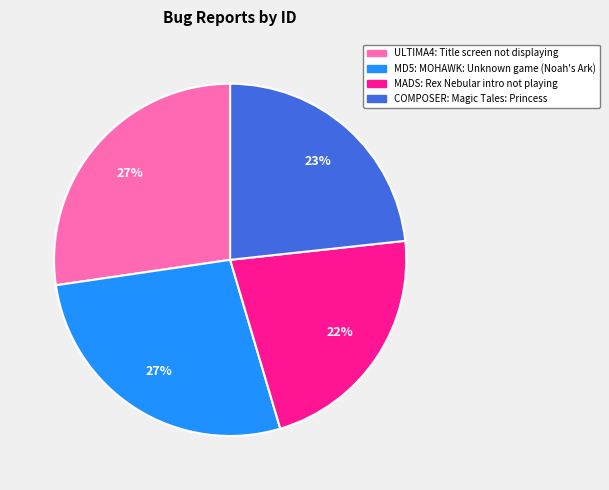

What is the smallest slice in the pie chart?

MADS: Rex Nebular intro not playing